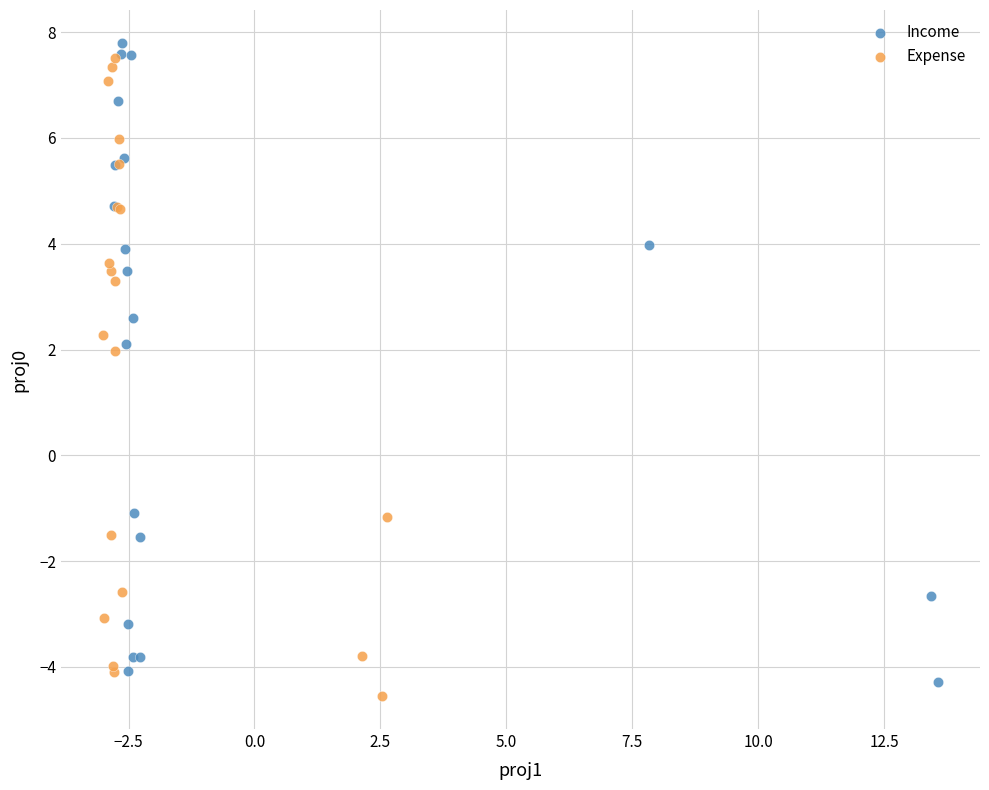

What are all the series names shown in the legend?

Income, Expense